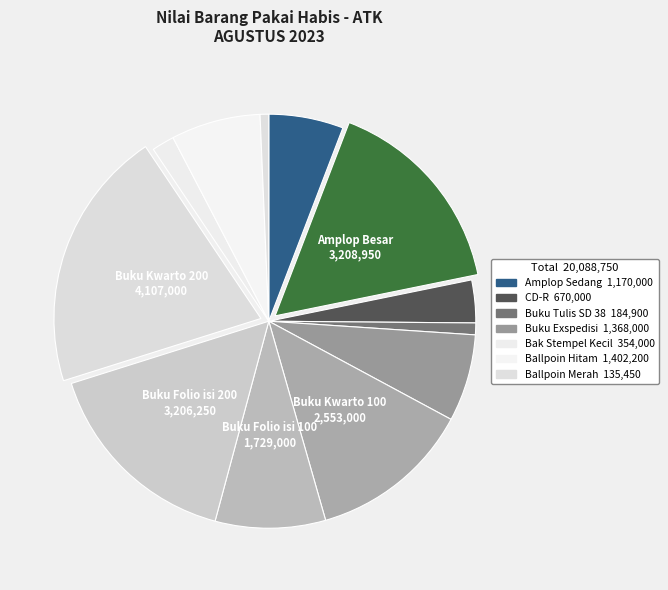

How many segments does this pie chart have?

12